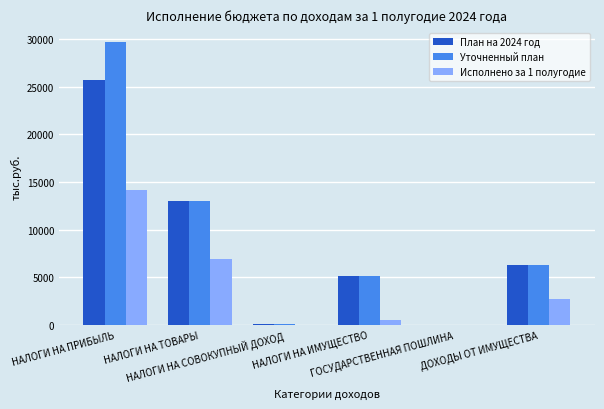

True or false: Исполнено за 1 полугодие has a value of 6979.1 at НАЛОГИ НА ТОВАРЫ.

True